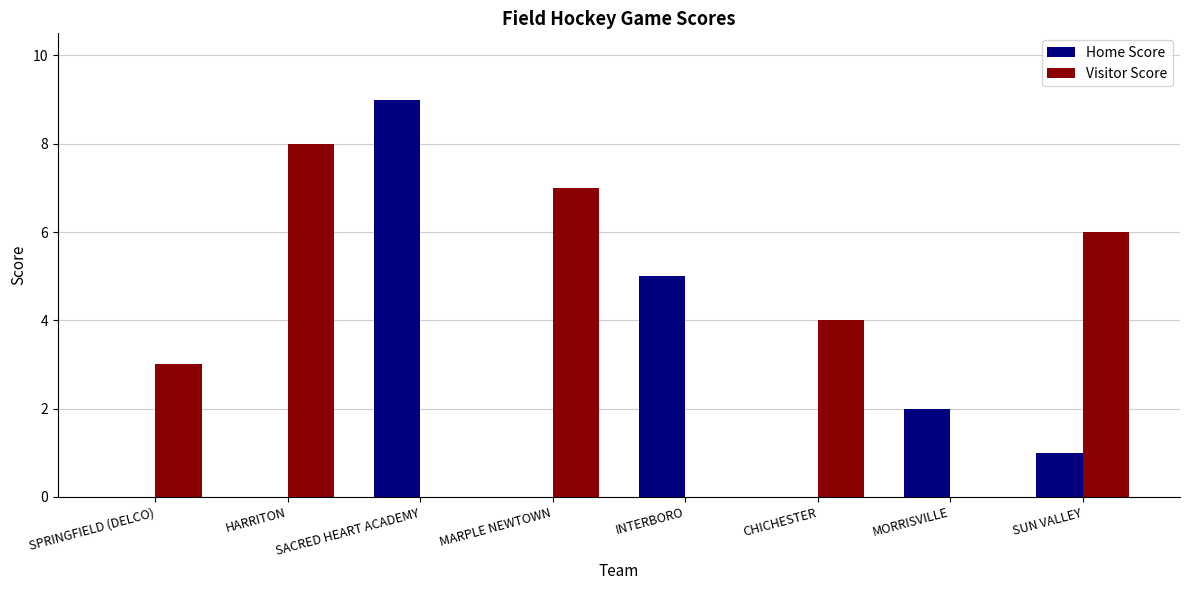

What are all the series names shown in the legend?

Home Score, Visitor Score